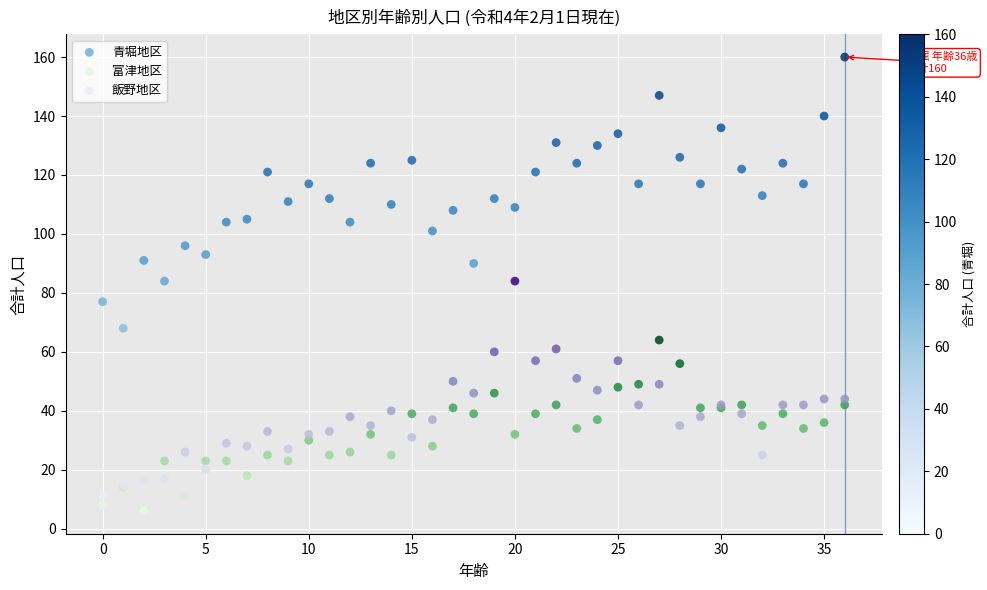

Which series reaches the maximum Y coordinate?

青堀地区